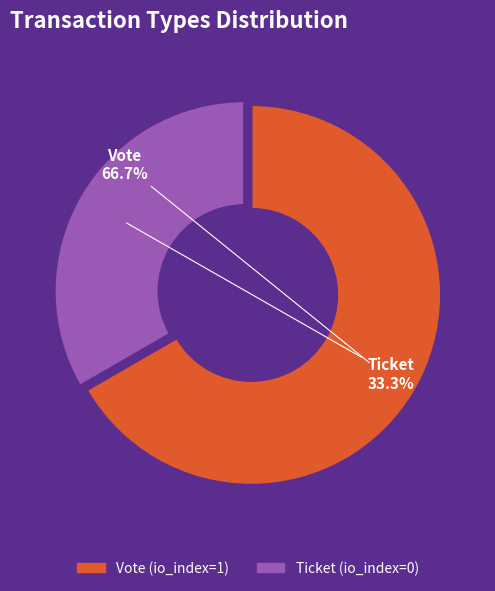

Rank the categories by value from highest to lowest.

Vote, Ticket